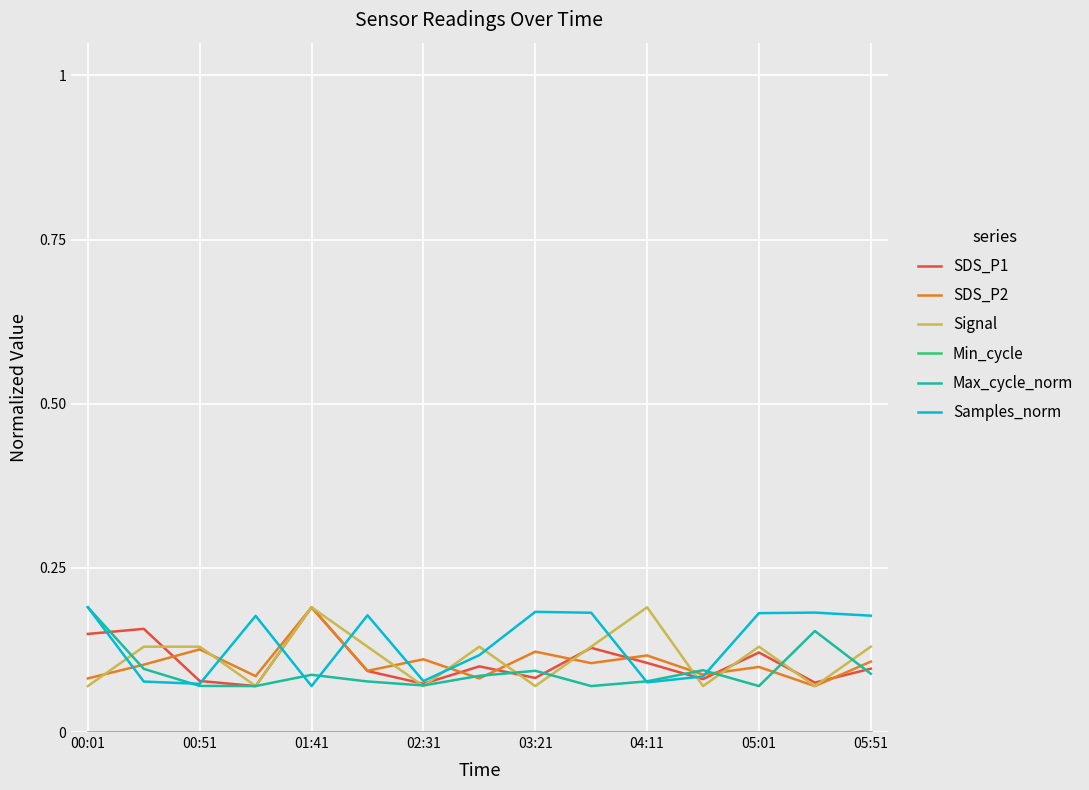

Is this an area chart (filled region under the line)?

No